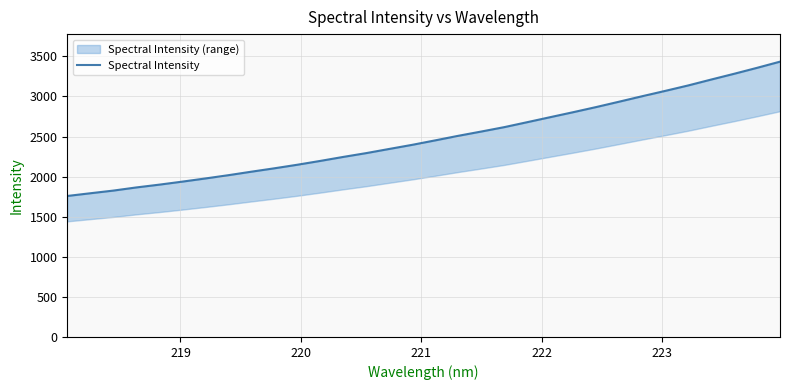

Count the number of categories in the chart.

32